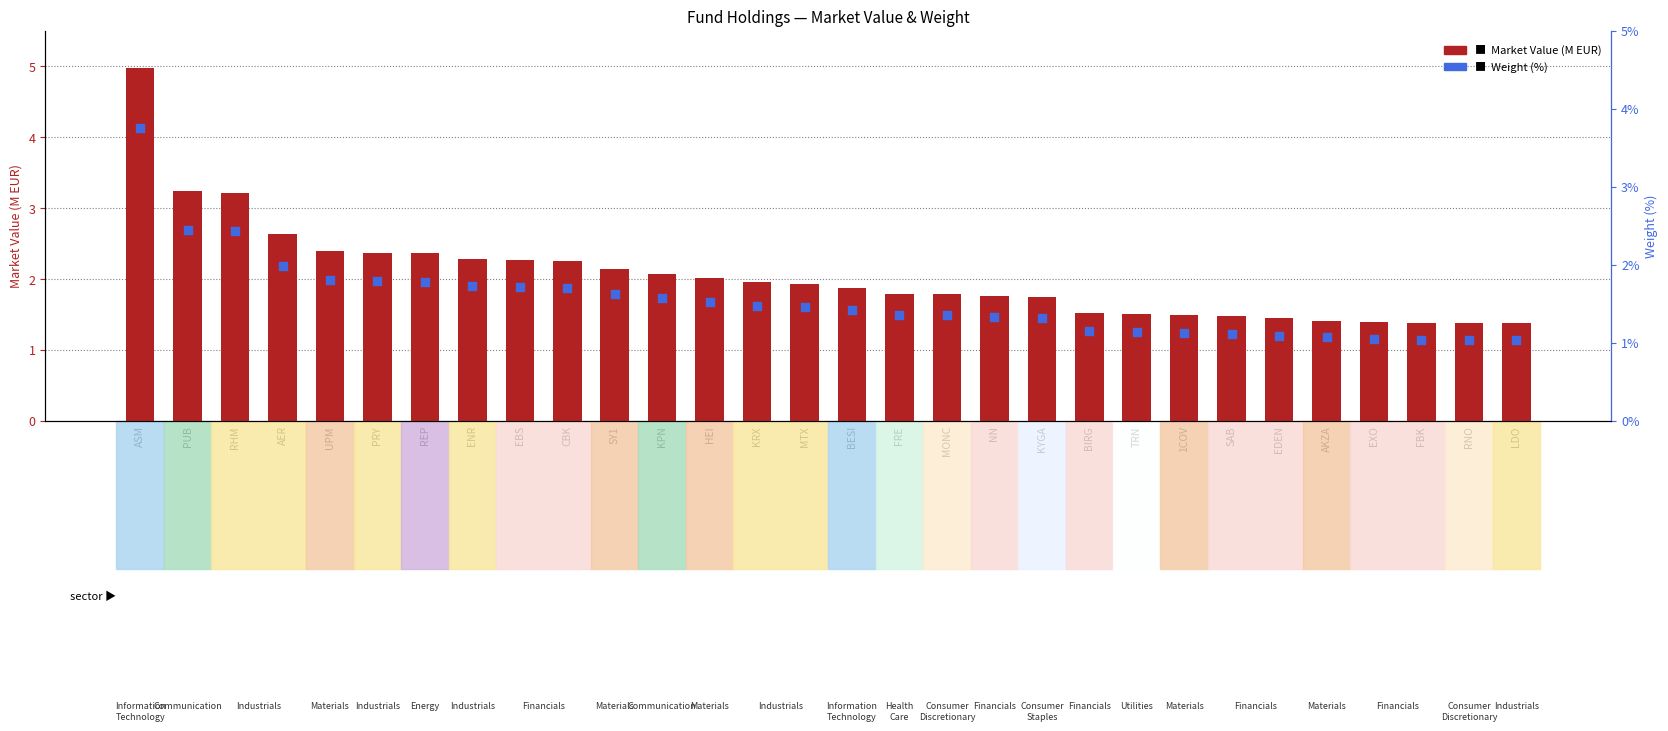

Is the value of Market Value (M EUR) at SY1 greater than the value of Weight (%) at AKZA?

Yes